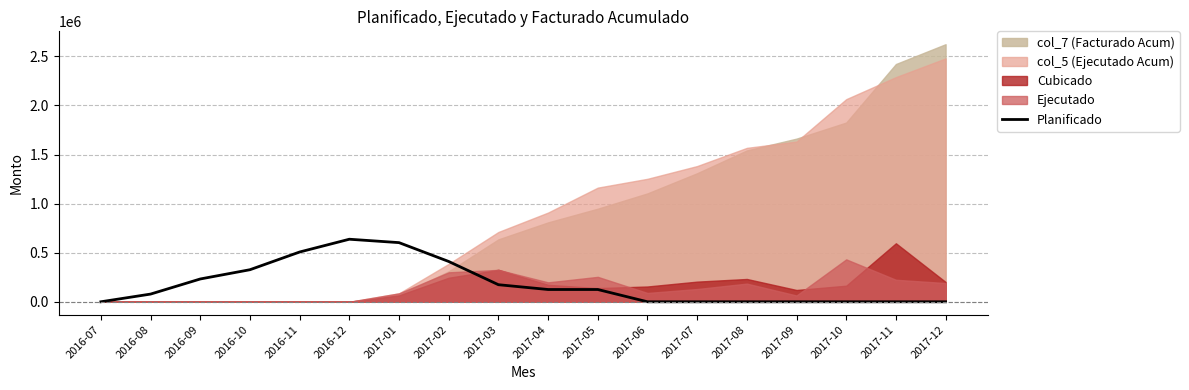

List the labels in order of value, smallest first.

2016-07, 2017-06, 2017-07, 2017-08, 2017-09, 2017-10, 2017-11, 2017-12, 2016-08, 2017-04, 2017-05, 2017-03, 2016-09, 2016-10, 2017-02, 2016-11, 2017-01, 2016-12